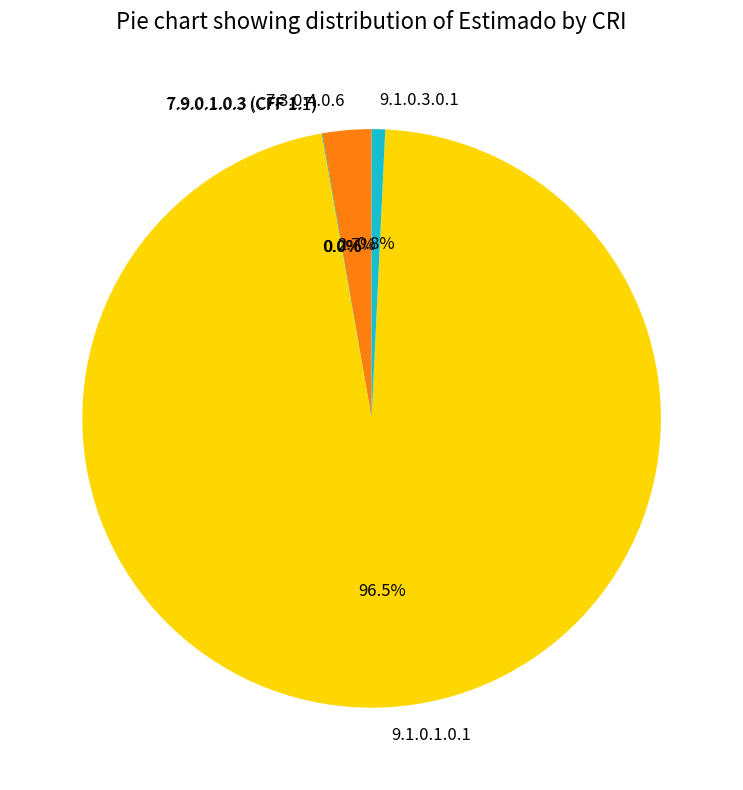

What is the largest slice in the pie chart?

9.1.0.1.0.1